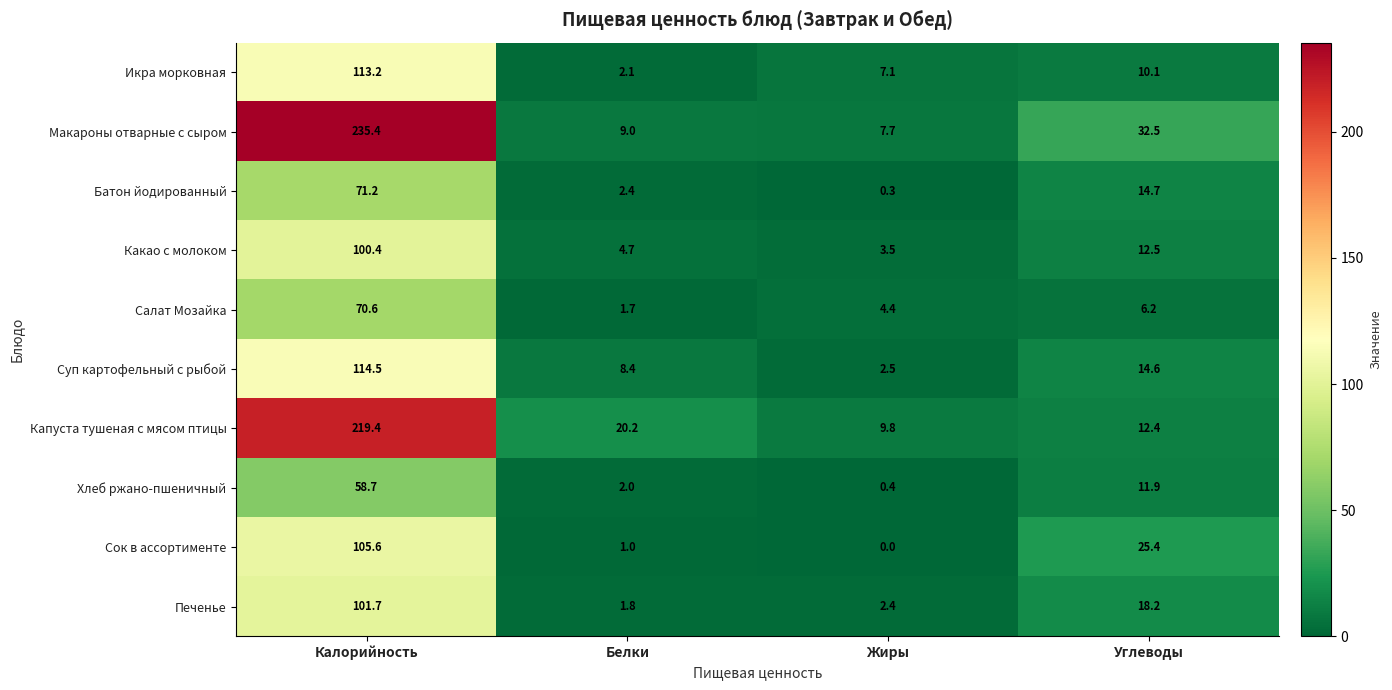

True or false: Печенье has a value of 0.6 at Белки.

False